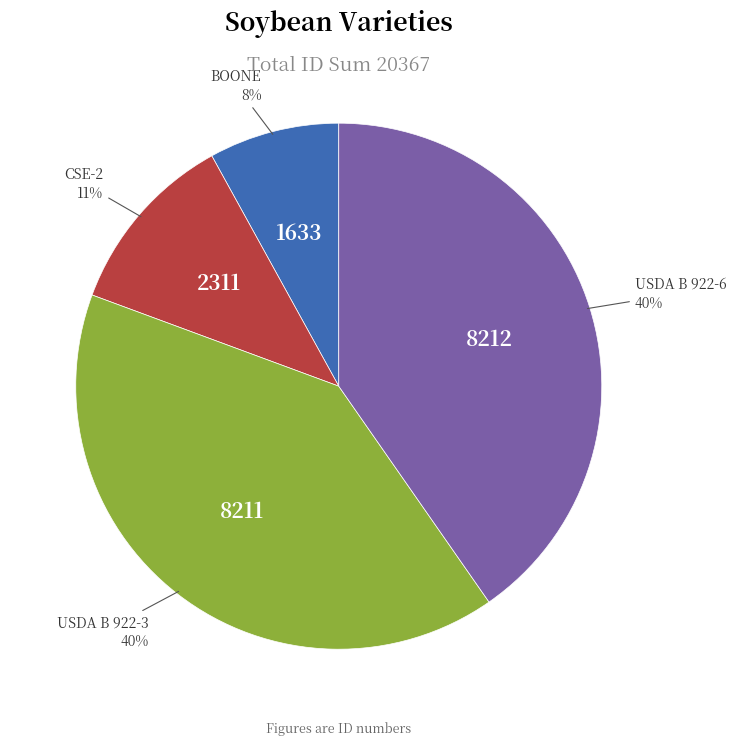

To the nearest percent, what is the average slice percentage?

25%